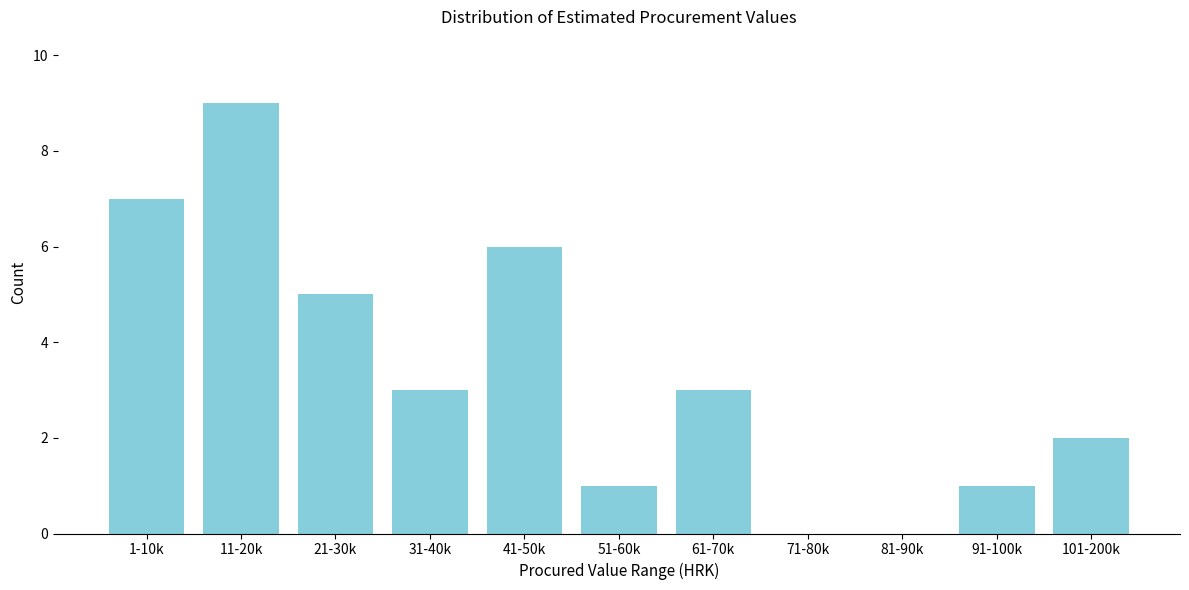

Reading right to left, what are all the values shown in this chart?

101-200k=2	91-100k=1	81-90k=0	71-80k=0	61-70k=3	51-60k=1	41-50k=6	31-40k=3	21-30k=5	11-20k=9	1-10k=7